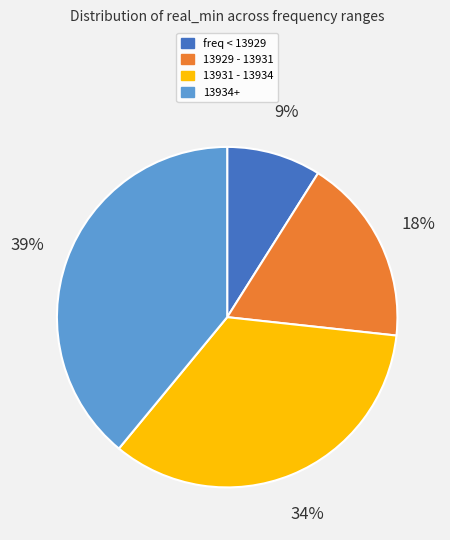

Count the number of slices in the pie.

4